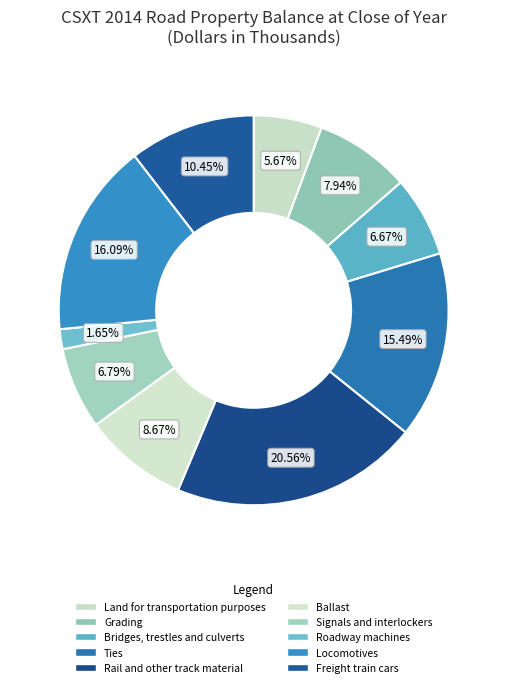

Count the number of slices in the pie.

10